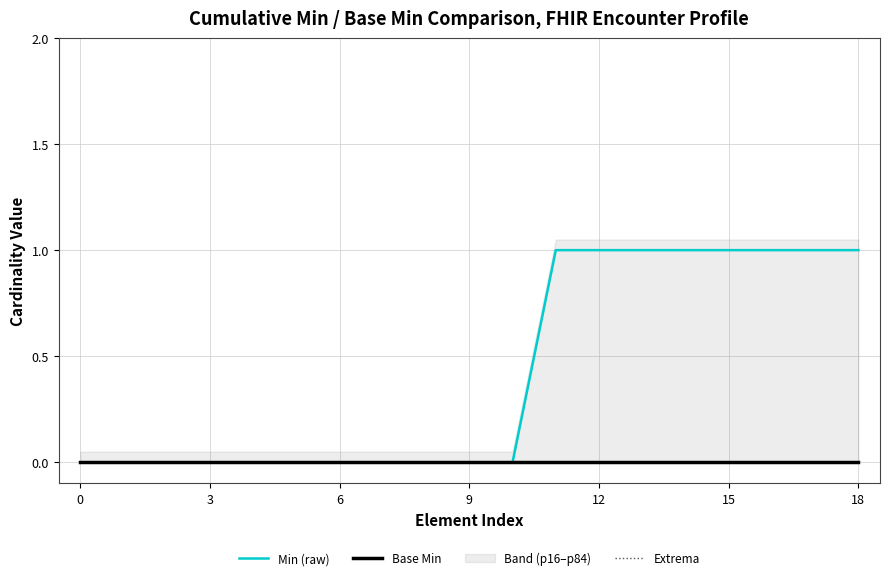

True or false: Base Min has more than 0 points higher than both neighbors.

False